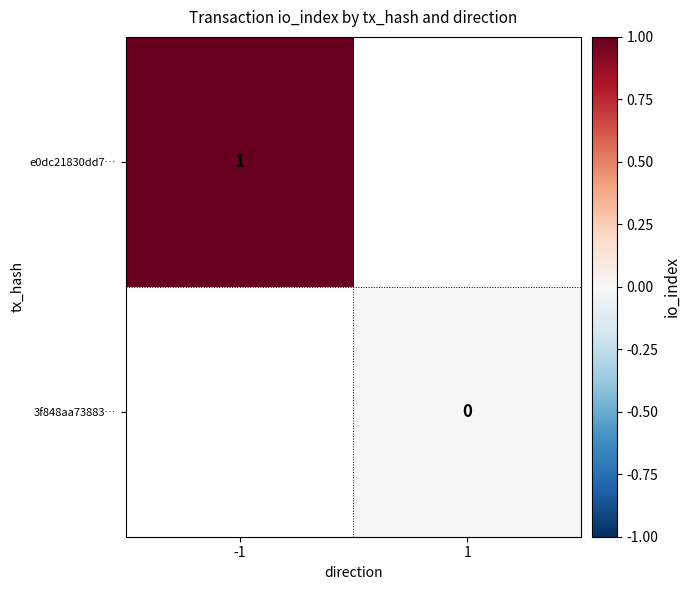

The e0dc21830dd7… series shows 2 at -1. True or false?

False